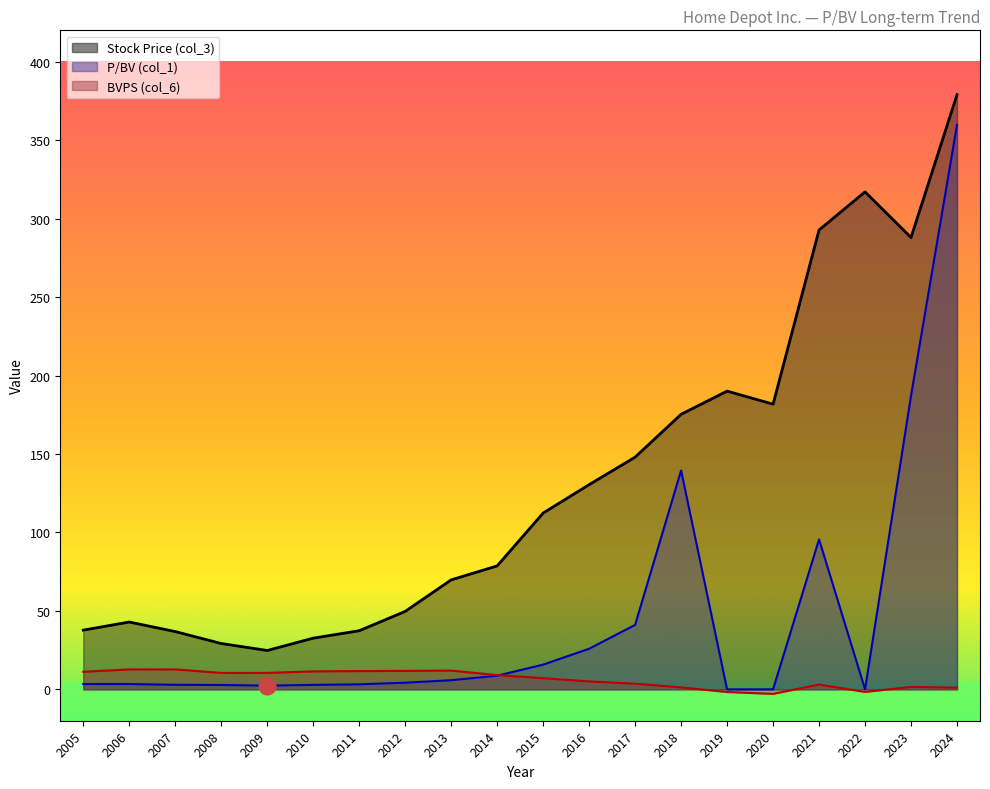

At which category is the sum across all series the highest?

2024